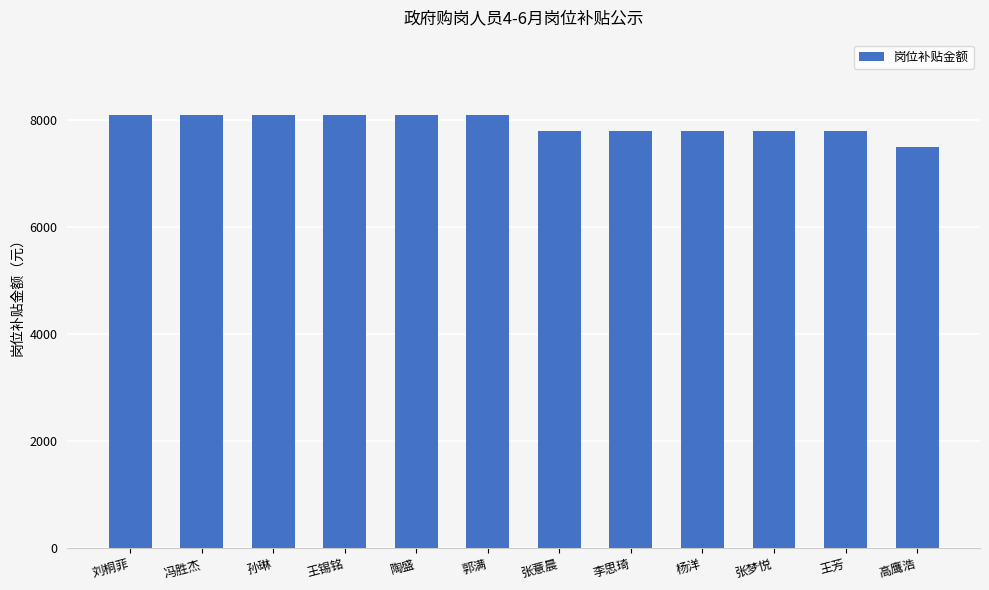

What is the change in value from 陶盛 to 李思琦?

-300